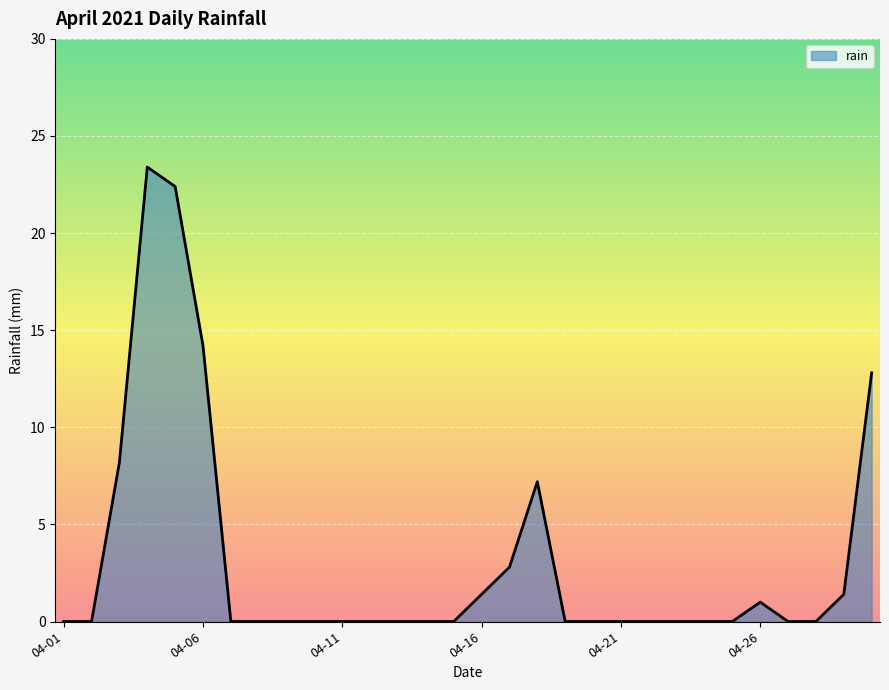

What is the greatest value displayed?

23.4